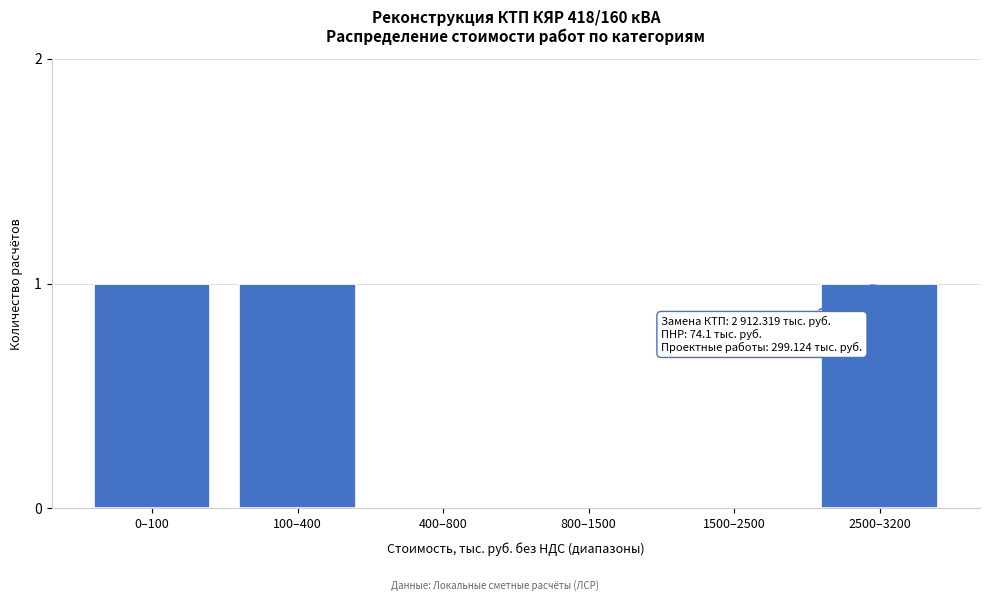

Reading left to right, list all the values displayed in this chart.

0–100=1	100–400=1	400–800=0	800–1500=0	1500–2500=0	2500–3200=1